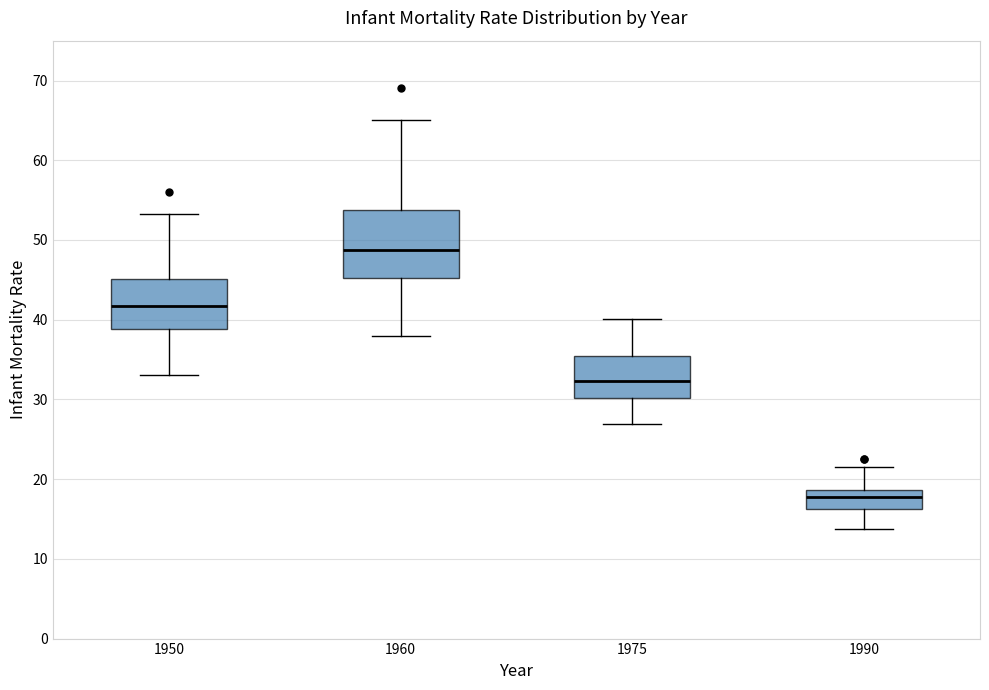

Reading left to right, transcribe this box plot: for each box, give where its median line is, the range the box spans, and where its two whiskers end, as read against the y-axis. The values are not printed on the chart, so give them approximately, as read against the axis.

1950: median 42, box 39 to 45, whiskers 33 to 53
1960: median 49, box 45 to 54, whiskers 38 to 65
1975: median 32, box 30 to 36, whiskers 27 to 40
1990: median 18, box 16 to 19, whiskers 14 to 22